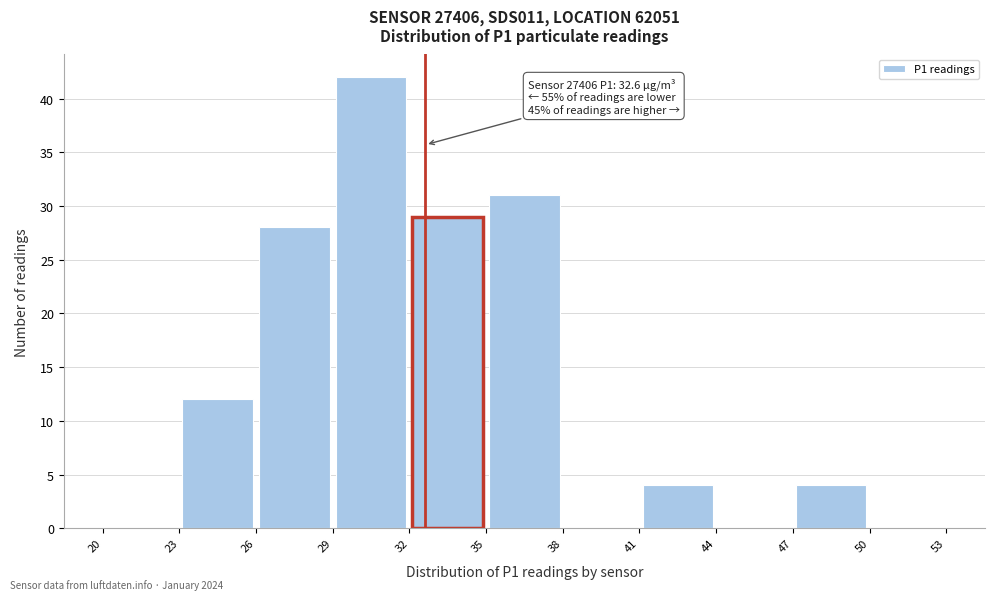

Which range on the x-axis has the tallest bar?

29 to 32